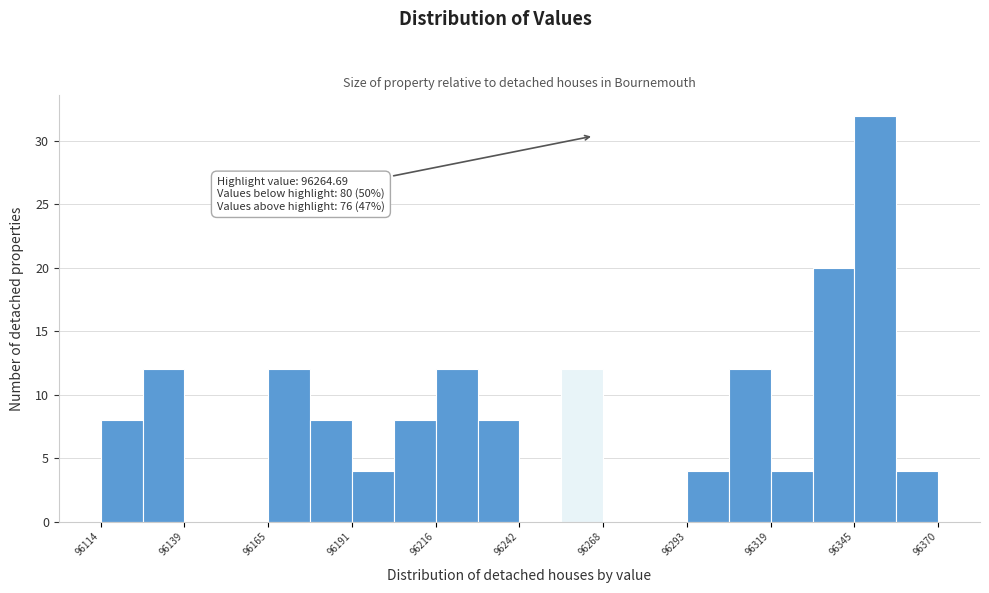

Around what value on the x-axis is the tallest bar? Give the approximate position of its centre, as read against the axis.

96350